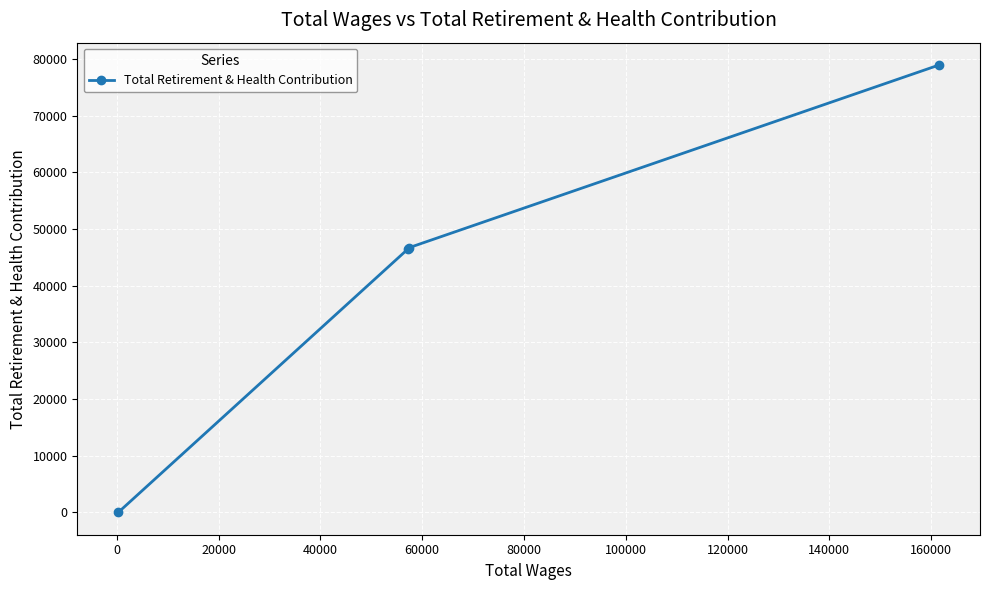

What is the difference between the second highest and minimum values?

46731